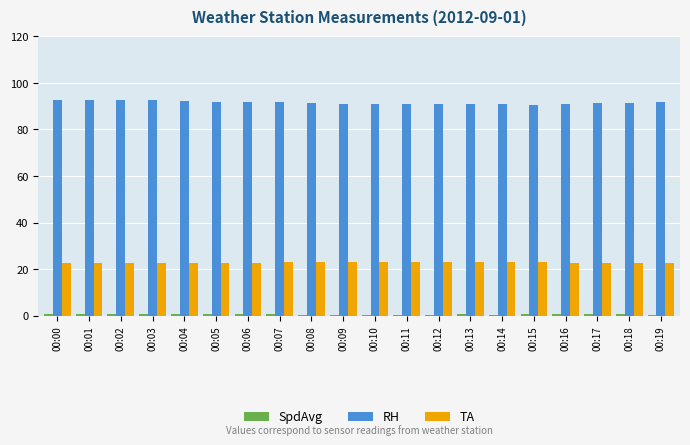

Is it true that TA equals 6.8 at 00:15?

False